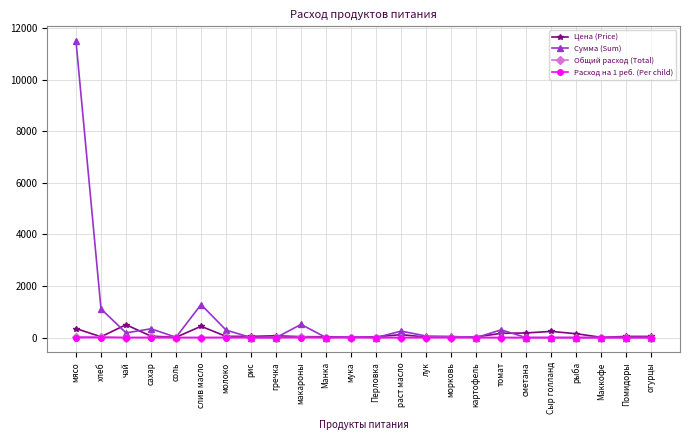

How many data points does each series have?

24